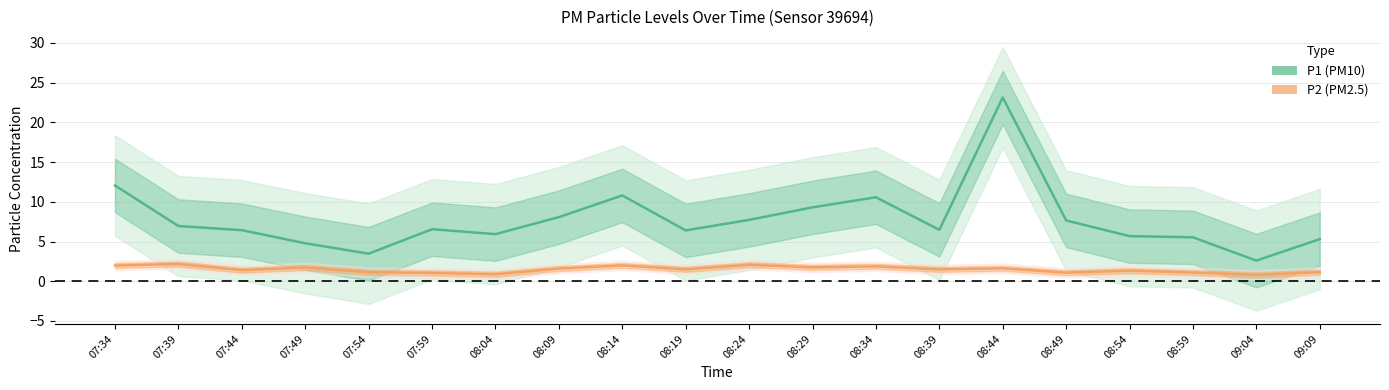

Reading left to right, transcribe all the data shown in this chart.

P1 (PM10): 12.1	7.0	6.4	4.8	3.5	6.5	5.9	8.1	10.8	6.4	7.7	9.3	10.6	6.5	23.1	7.7	5.7	5.5	2.6	5.3
P2 (PM2.5): 2.0	2.2	1.4	1.7	1.1	1.1	0.9	1.6	2.0	1.5	2.1	1.8	1.9	1.5	1.6	1.1	1.3	1.1	0.8	1.1